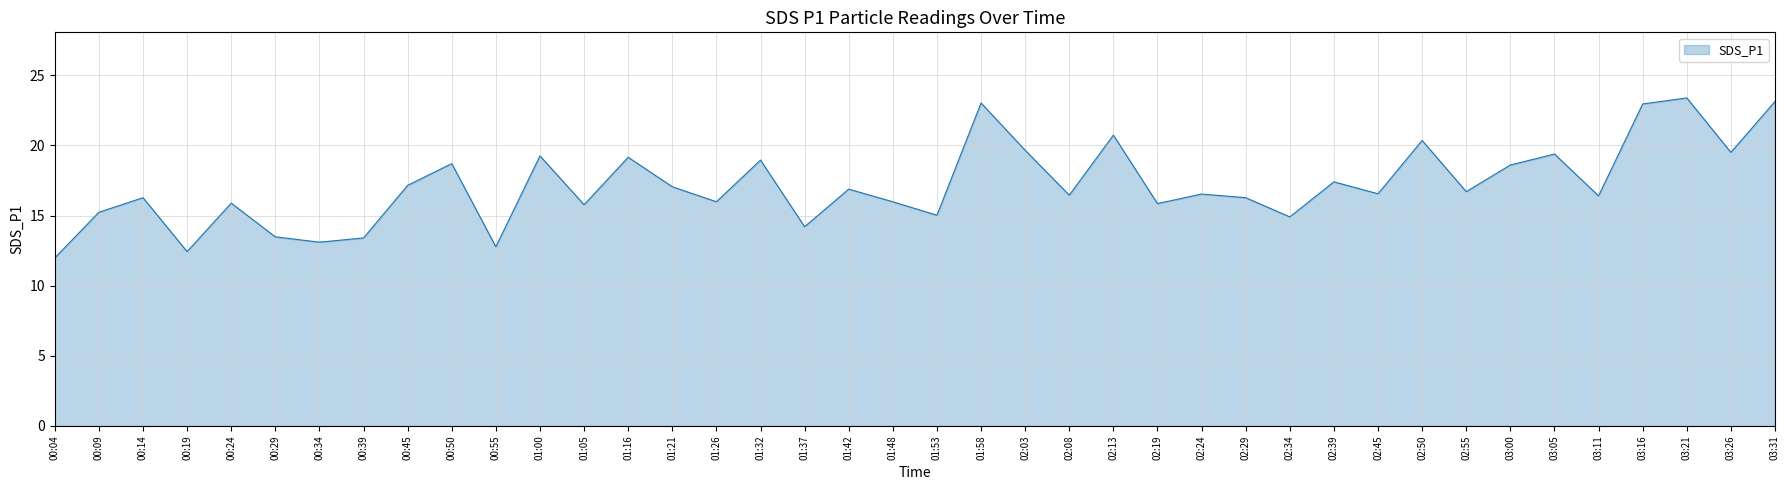

What is the ratio of the value at 02:34 to the value at 00:19?

1.2